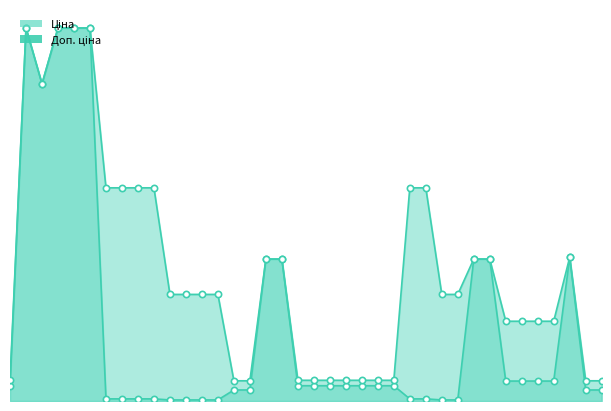

What value does the Ціна line series have at 33?

1067.3